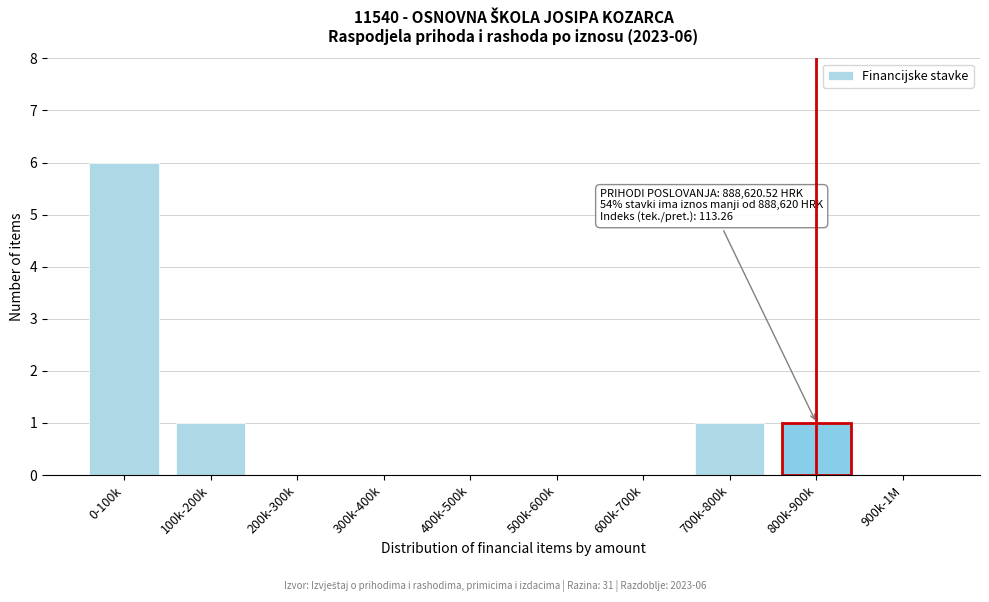

Reading left to right, what are all the values shown in this chart?

0-100k=6	100k-200k=1	200k-300k=0	300k-400k=0	400k-500k=0	500k-600k=0	600k-700k=0	700k-800k=1	800k-900k=1	900k-1M=0